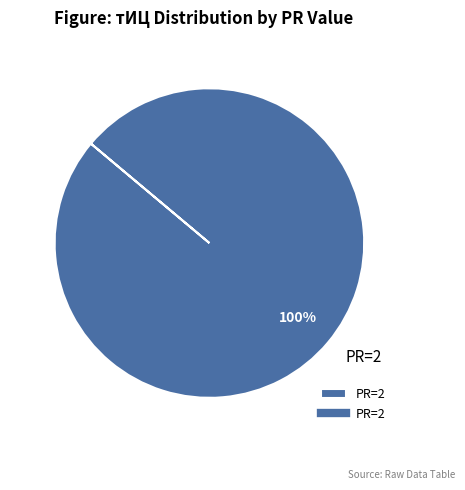

True or false: PR=2 accounts for 100% of the total.

True